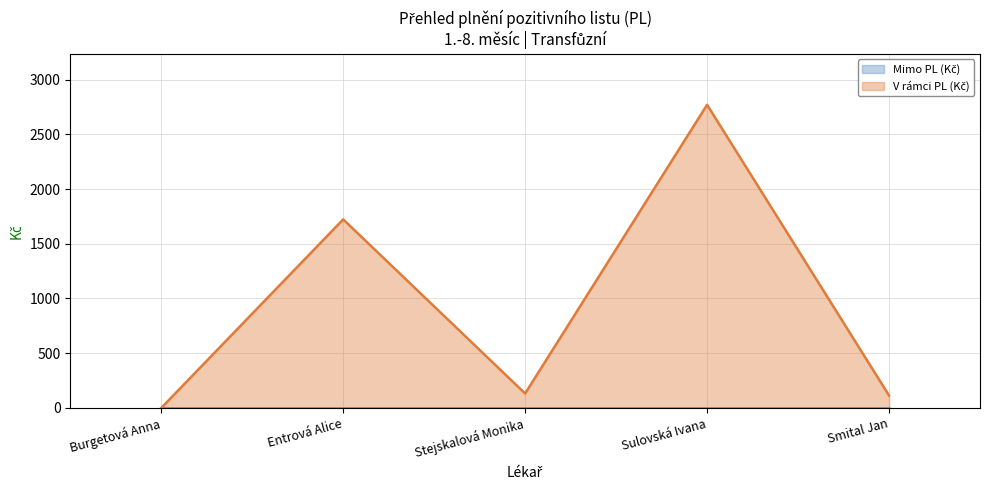

What is the label of the 4th point from the left?

Sulovská Ivana